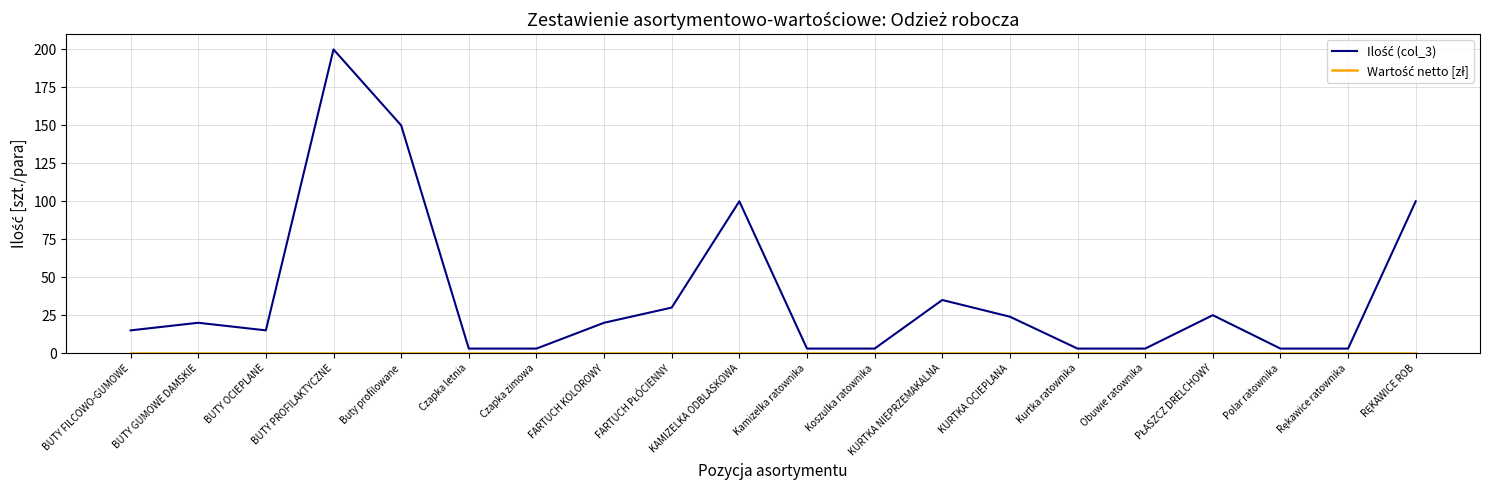

How many series are shown in this chart?

2